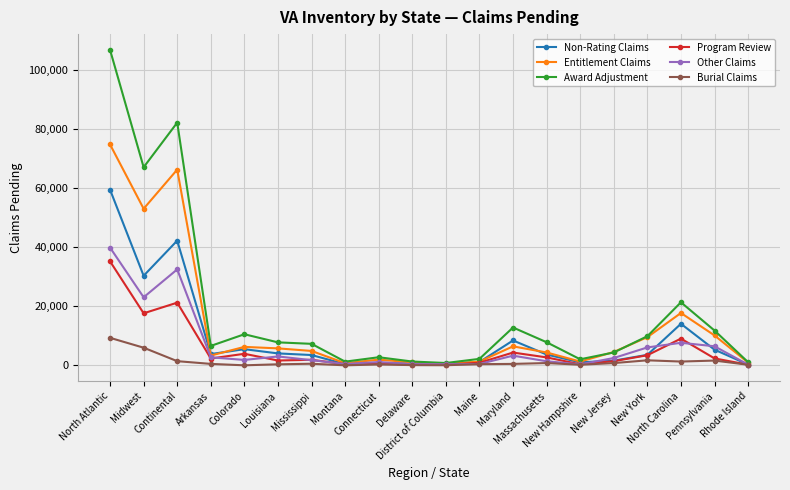

Rank the series by their maximum value, from lowest to highest.

Burial Claims, Program Review, Other Claims, Non-Rating Claims, Entitlement Claims, Award Adjustment